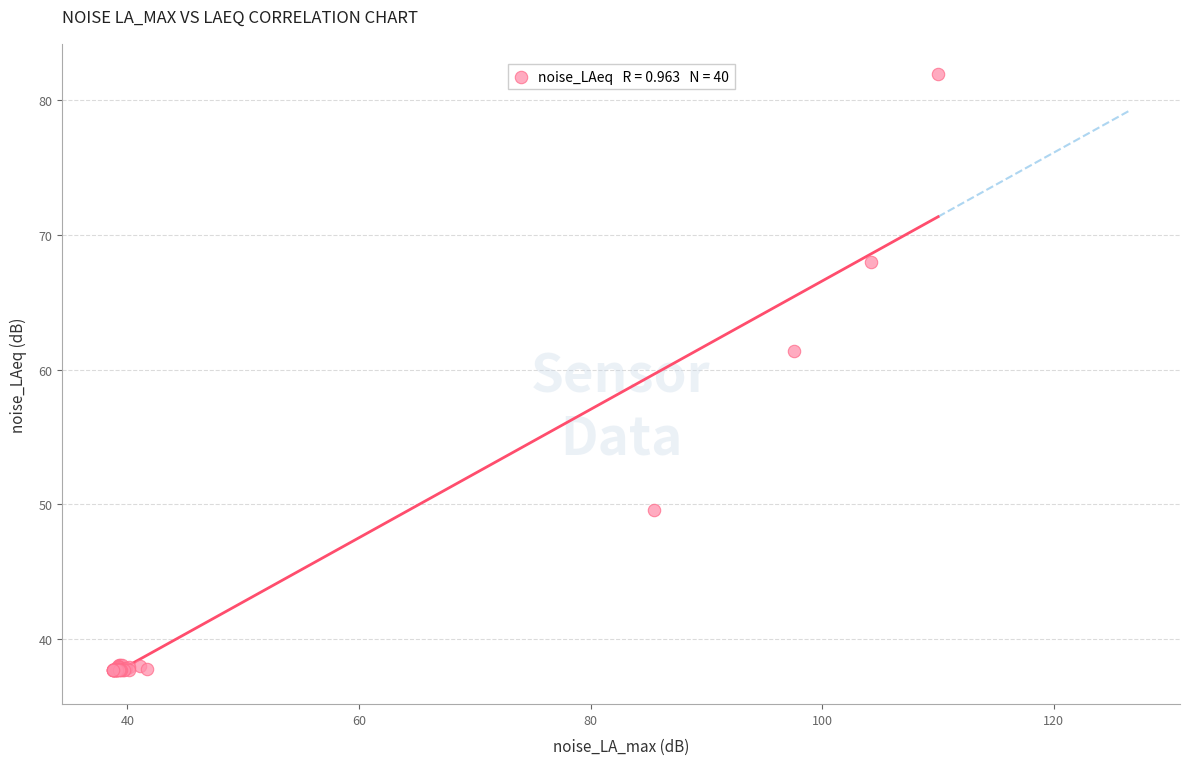

What Y value in the scatter plot is closest to 59?

61.4